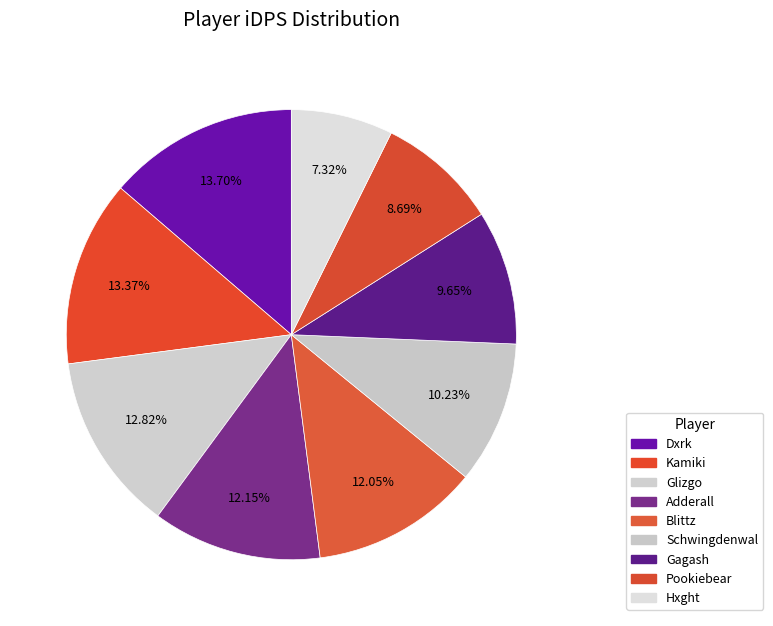

What is the smallest slice in the pie chart?

Hxght